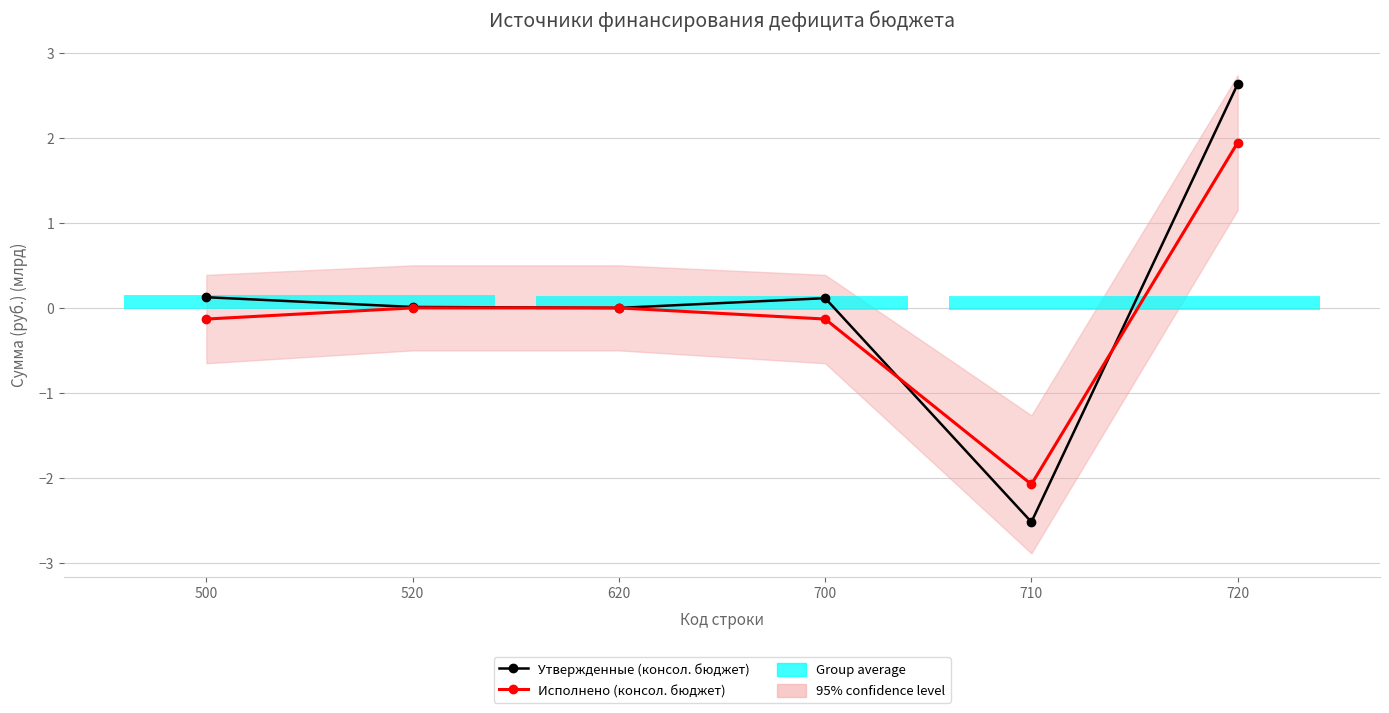

Which series has the largest range (max minus min)?

Утвержденные (консол. бюджет)